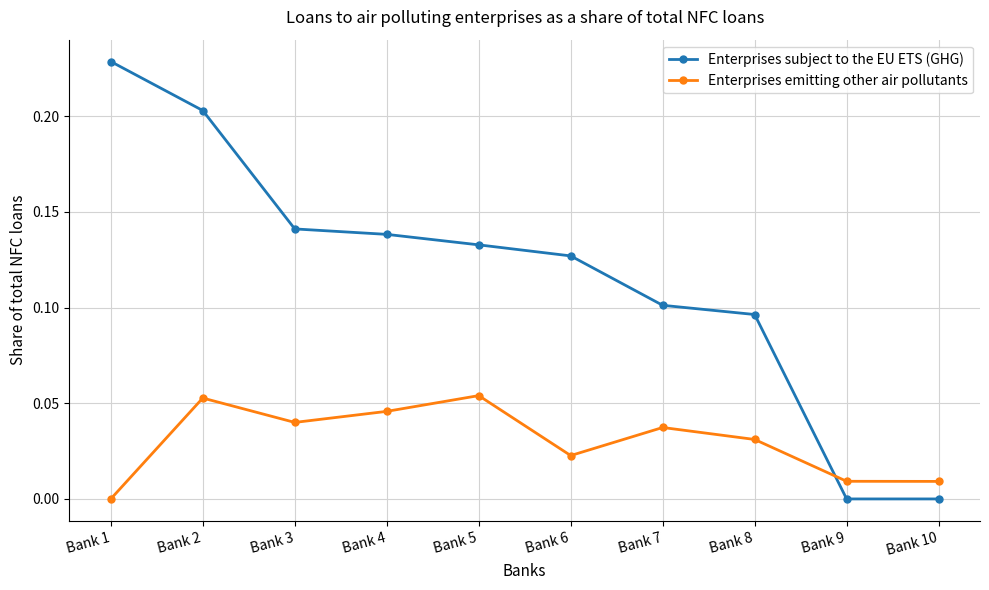

Is it true that Enterprises subject to the EU ETS (GHG) equals 0.3 at Bank 2?

False